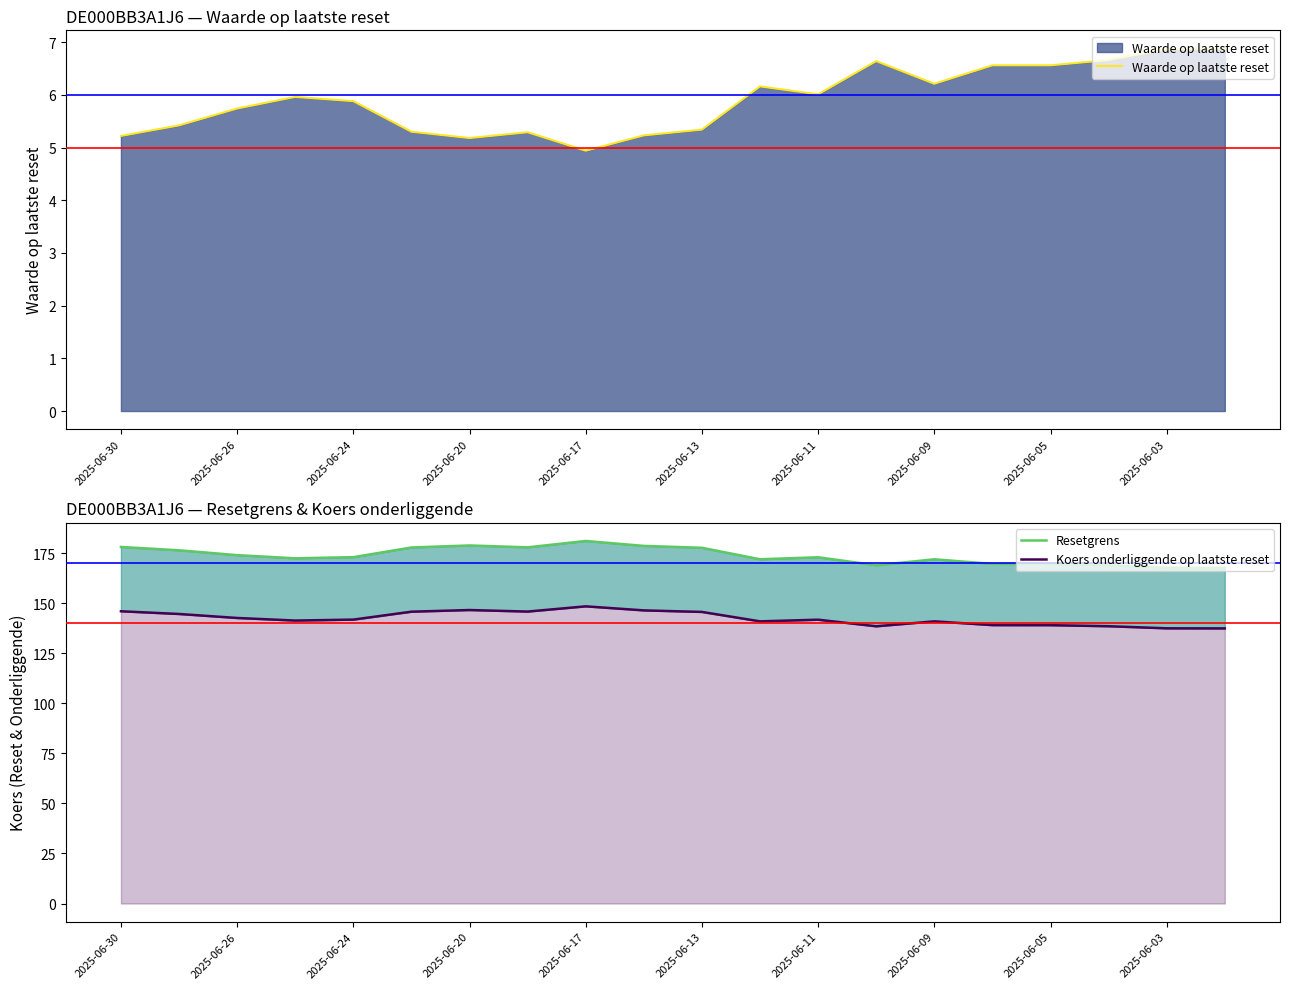

In Waarde op laatste reset, how many points are higher than both neighbors (excluding endpoints)?

4